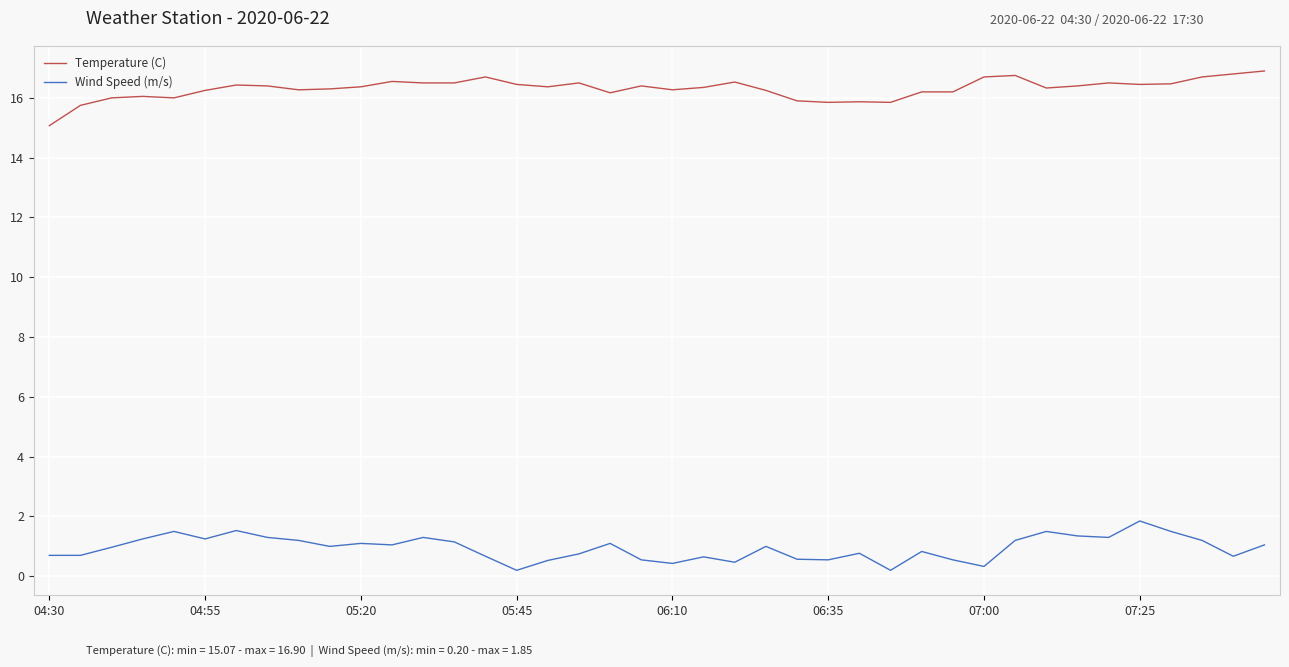

True or false: Wind Speed (m/s) has more than 0 interior local peaks.

True